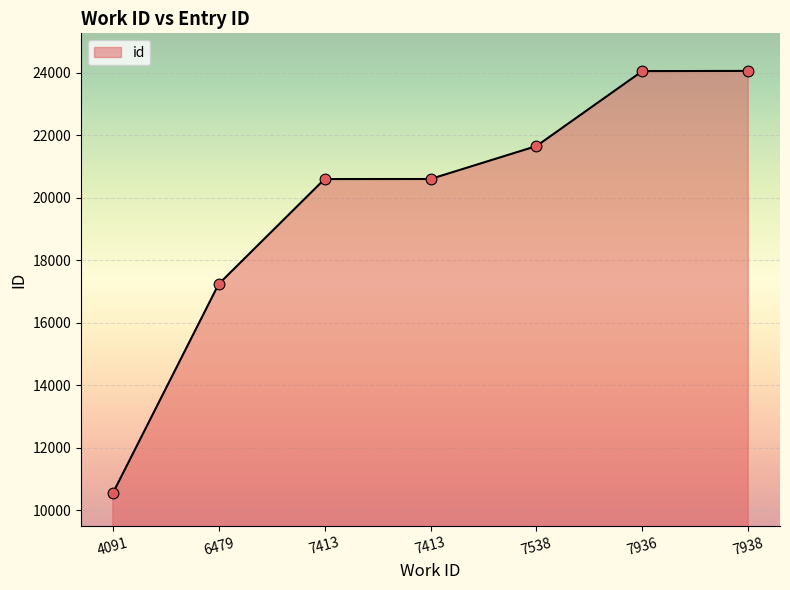

How many lines are shown in the chart?

1